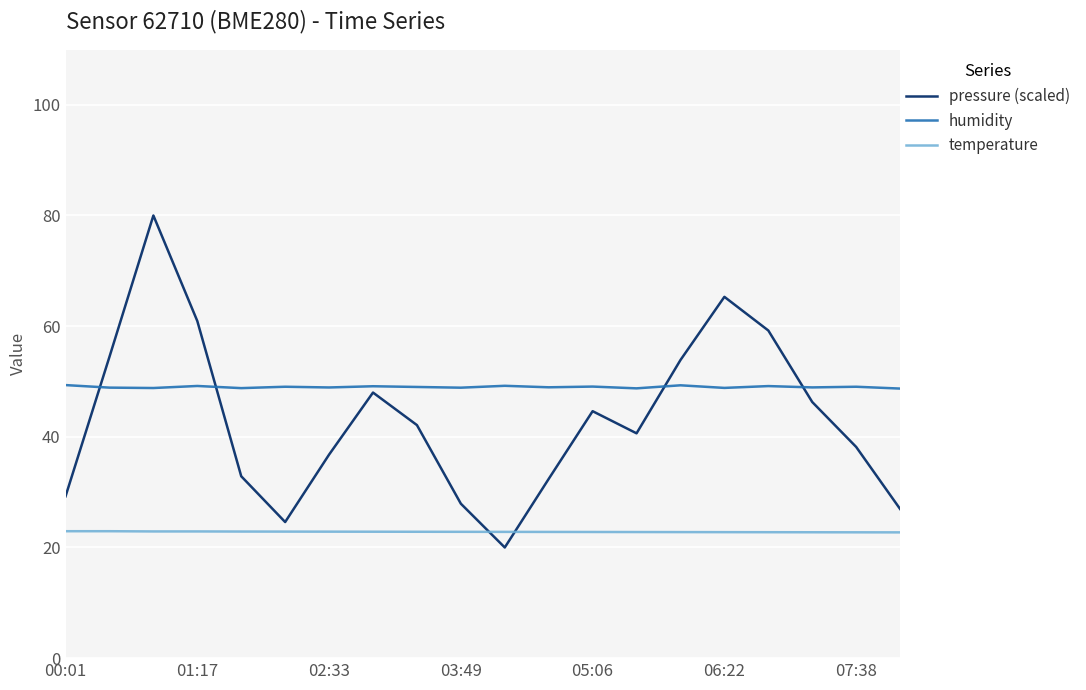

Which series has the widest spread of values?

pressure (scaled)